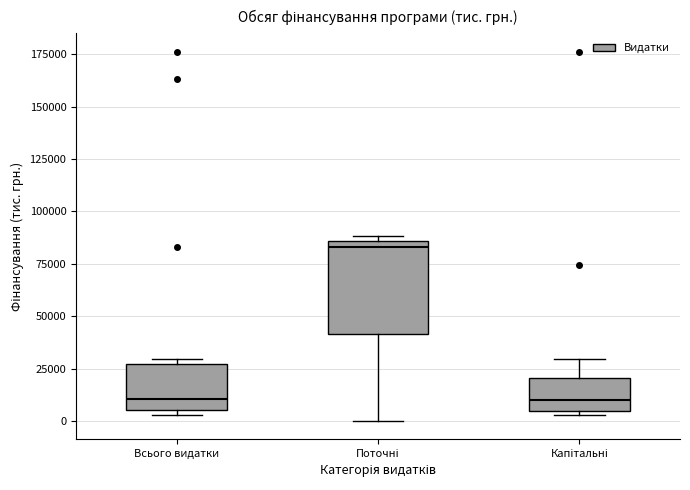

Comparing the boxes themselves (not the whiskers), which one is the tallest?

Поточні